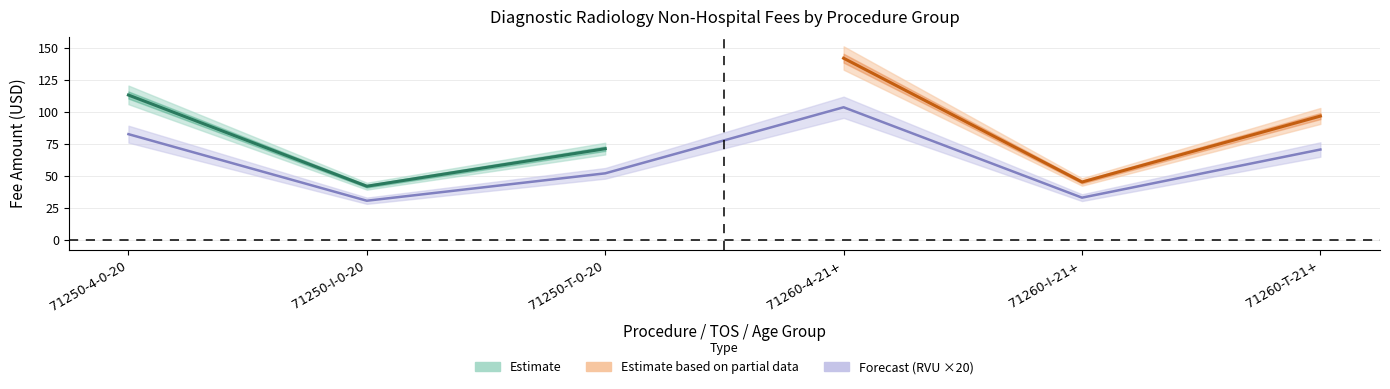

Is it true that Fee_0_20 equals 22.8 at 71250-T-0-20?

False